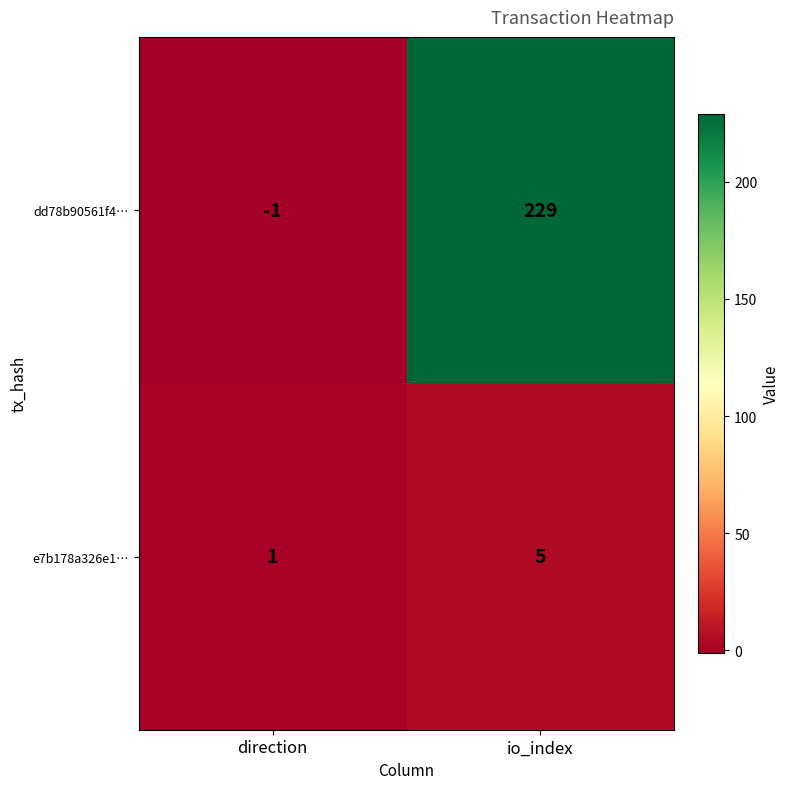

True or false: dd78b90561f4… has a value of 229 at io_index.

True